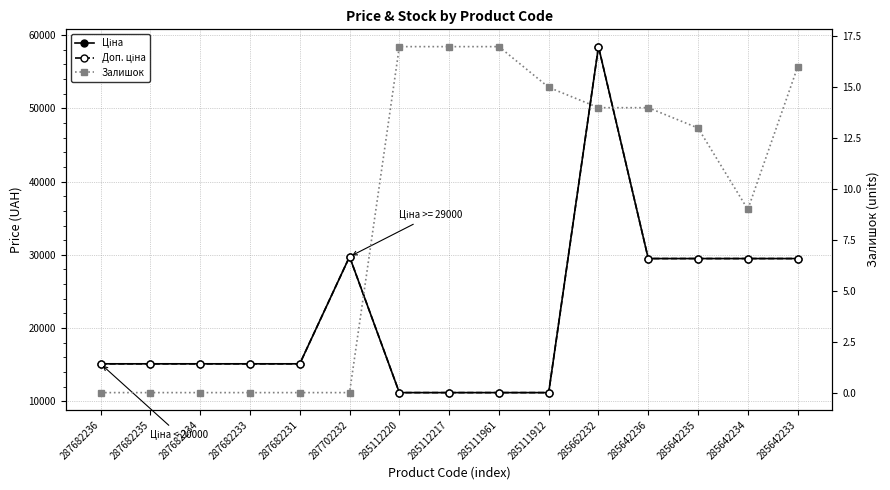

What is the difference between the maximum and second lowest values in the Ціна series?

47238.4